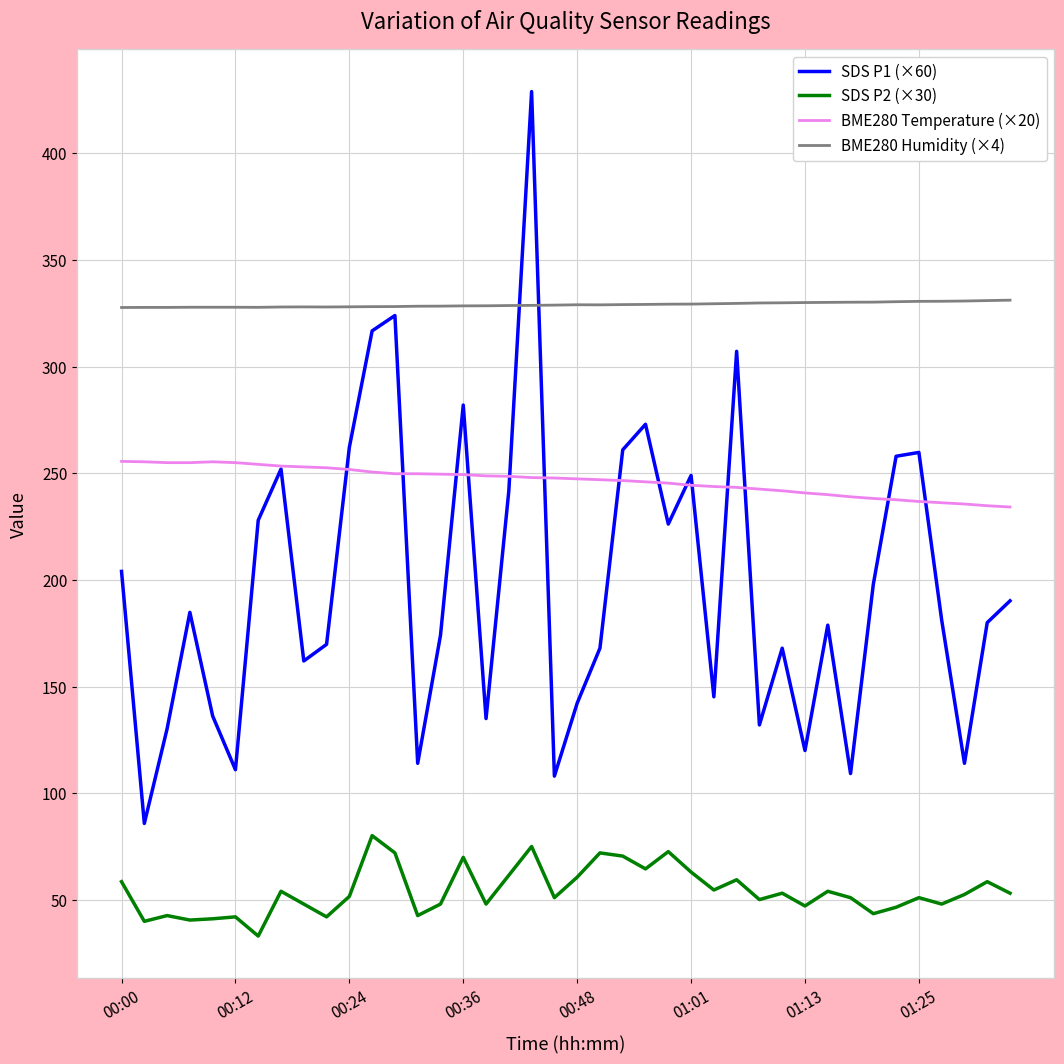

Rank the series by their average value, from highest to lowest.

BME280 Humidity (×4), BME280 Temperature (×20), SDS P1 (×60), SDS P2 (×30)